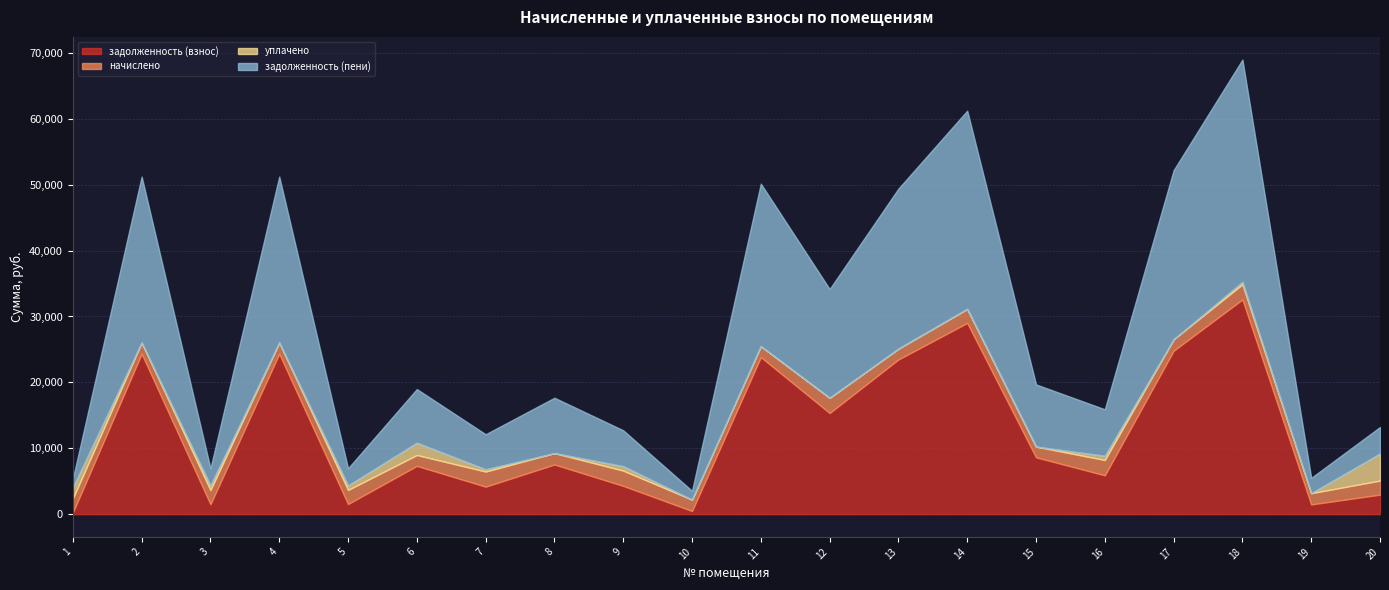

Rank the series at 13 from highest to lowest value.

задолженность (пени), задолженность (взнос), начислено, уплачено